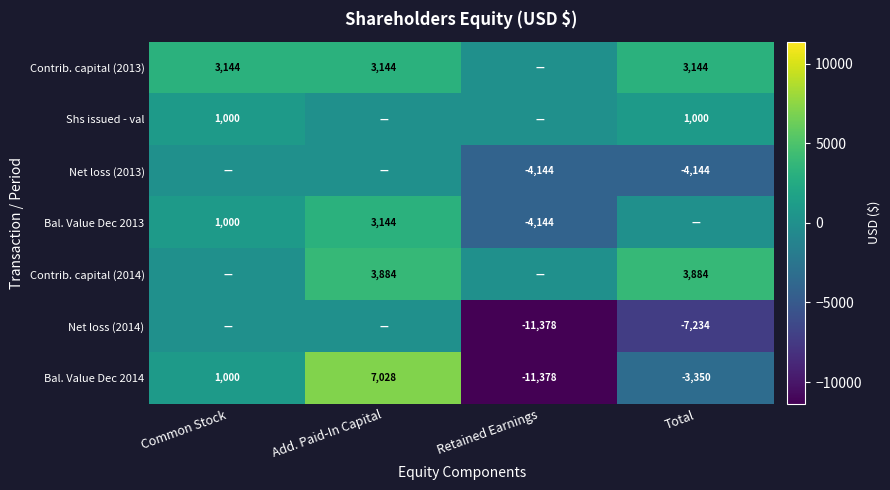

At which label does Bal. Value Dec 2014 reach its peak?

Add. Paid-In Capital